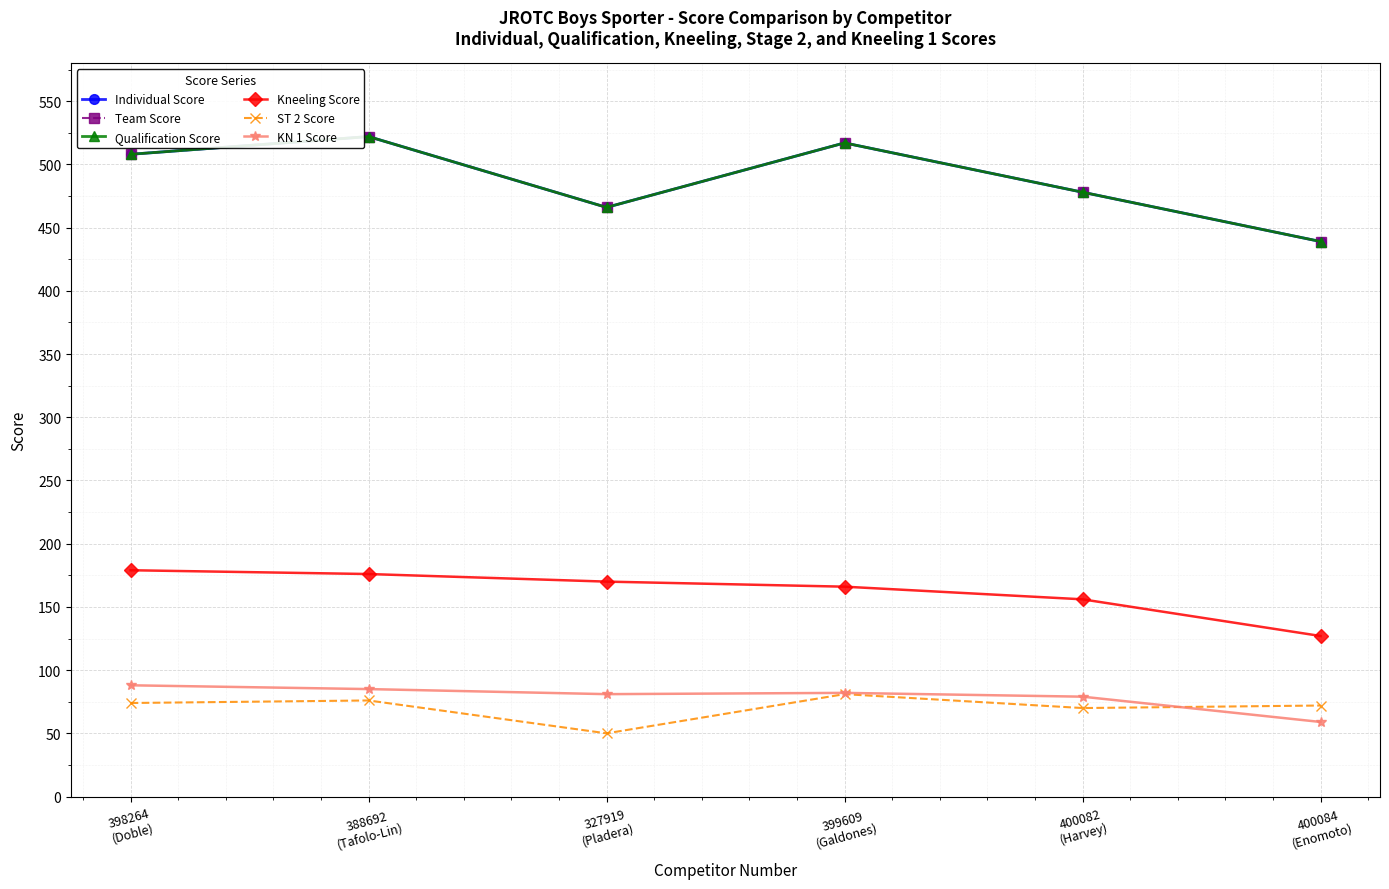

At which label is Team Score closest to 480?

400082
(Harvey)